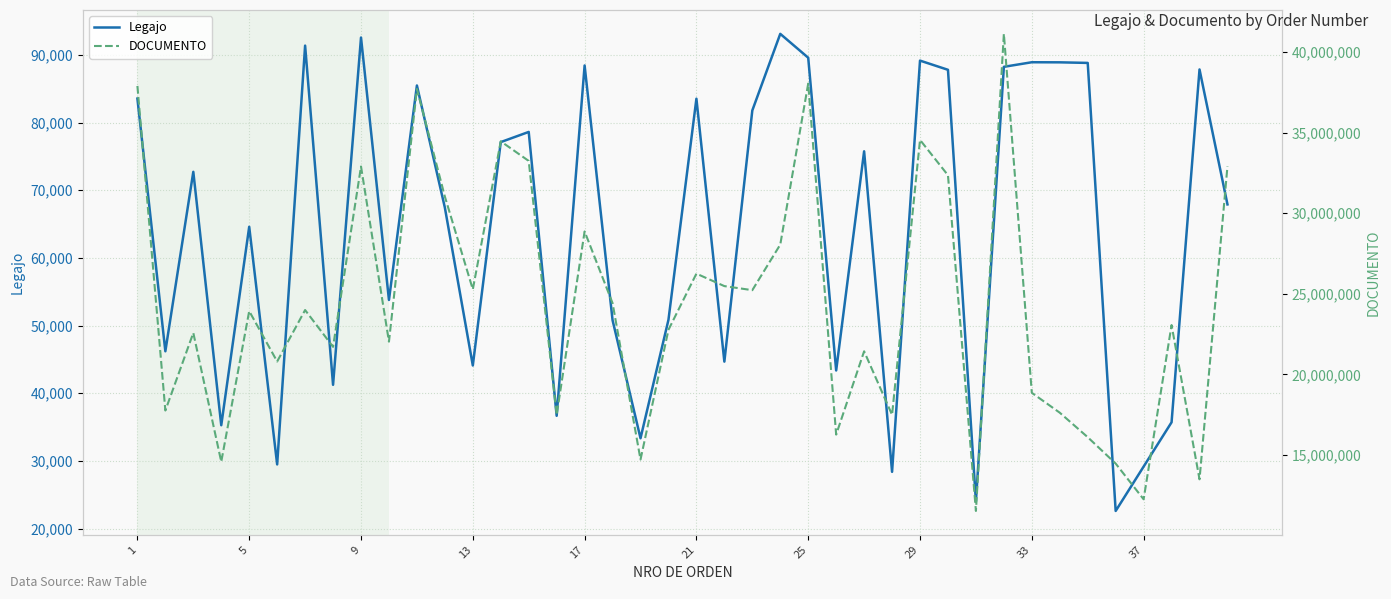

What is the difference between the maximum and minimum values in the Legajo series?

70502